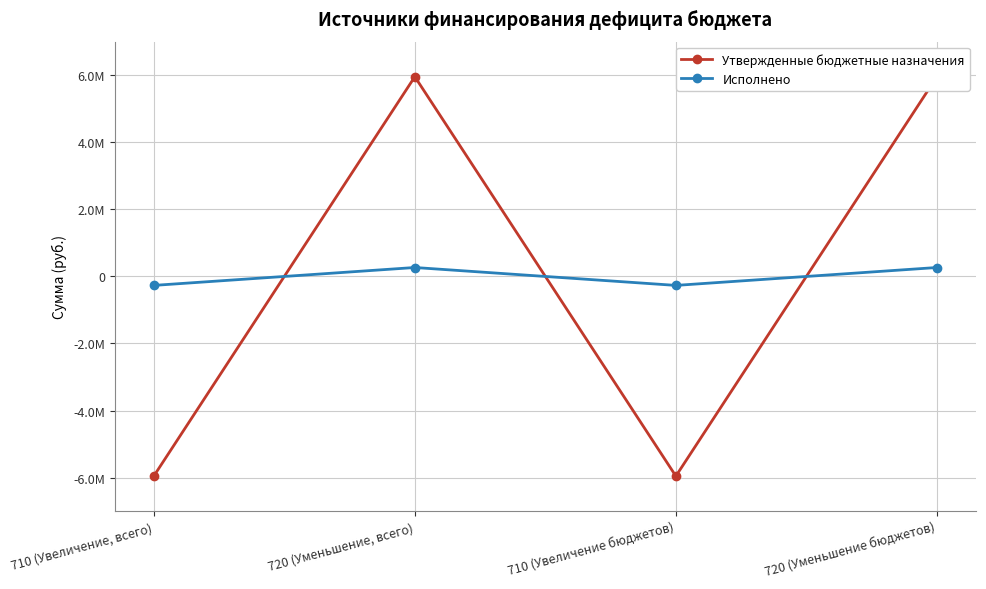

At 720 (Уменьшение бюджетов), list the series in order from largest to smallest.

Утвержденные бюджетные назначения, Исполнено